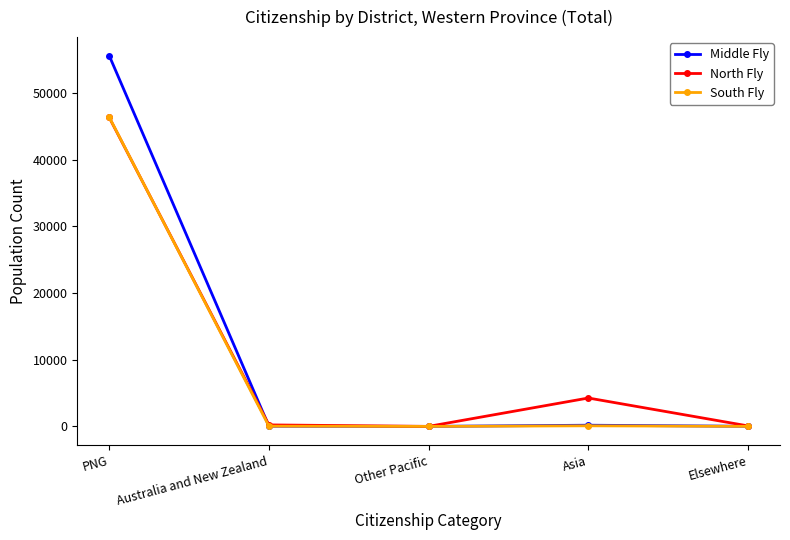

Where does the South Fly series first go above 35?

PNG